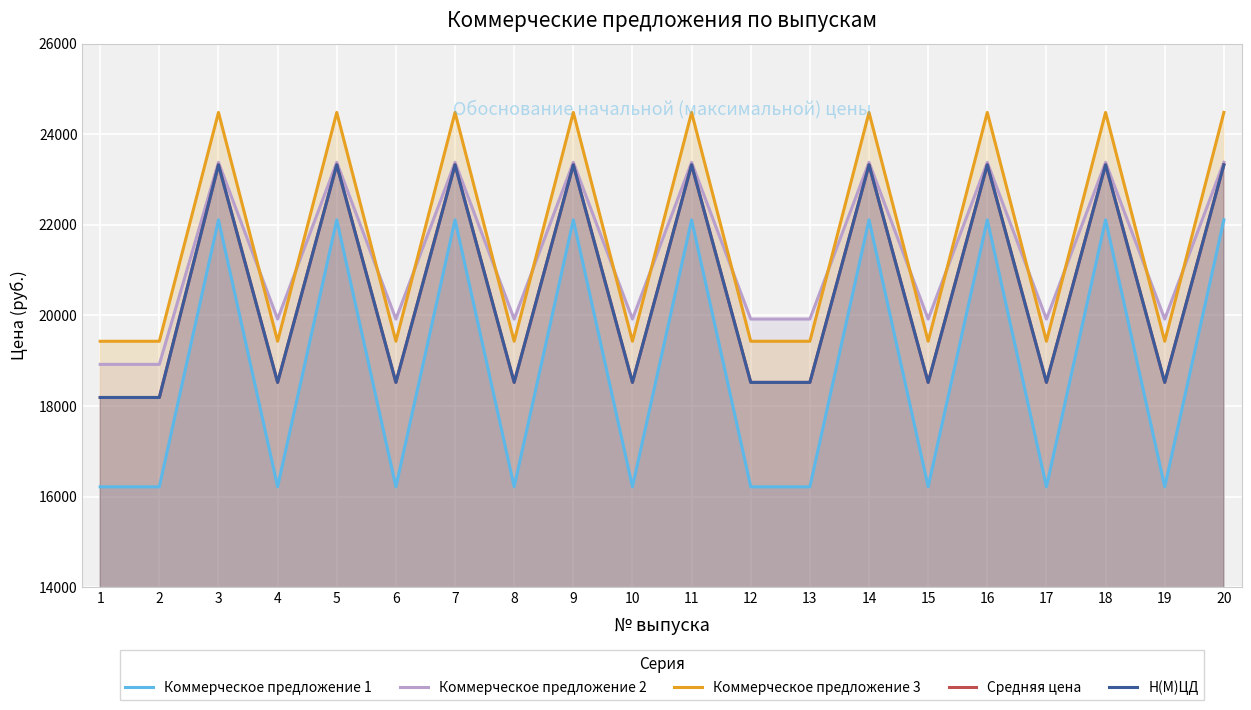

True or false: Н(М)ЦД has more than 1 points higher than both neighbors.

True